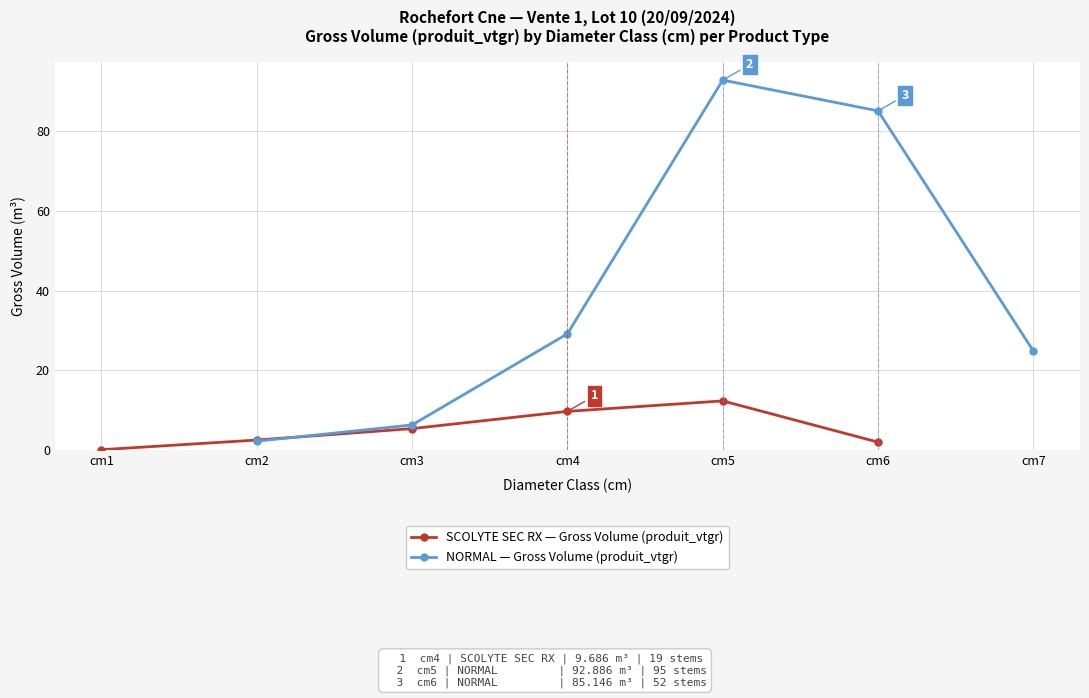

True or false: NORMAL — Gross Volume (produit_vtgr) and SCOLYTE SEC RX — Gross Volume (produit_vtgr) intersect in this chart.

False